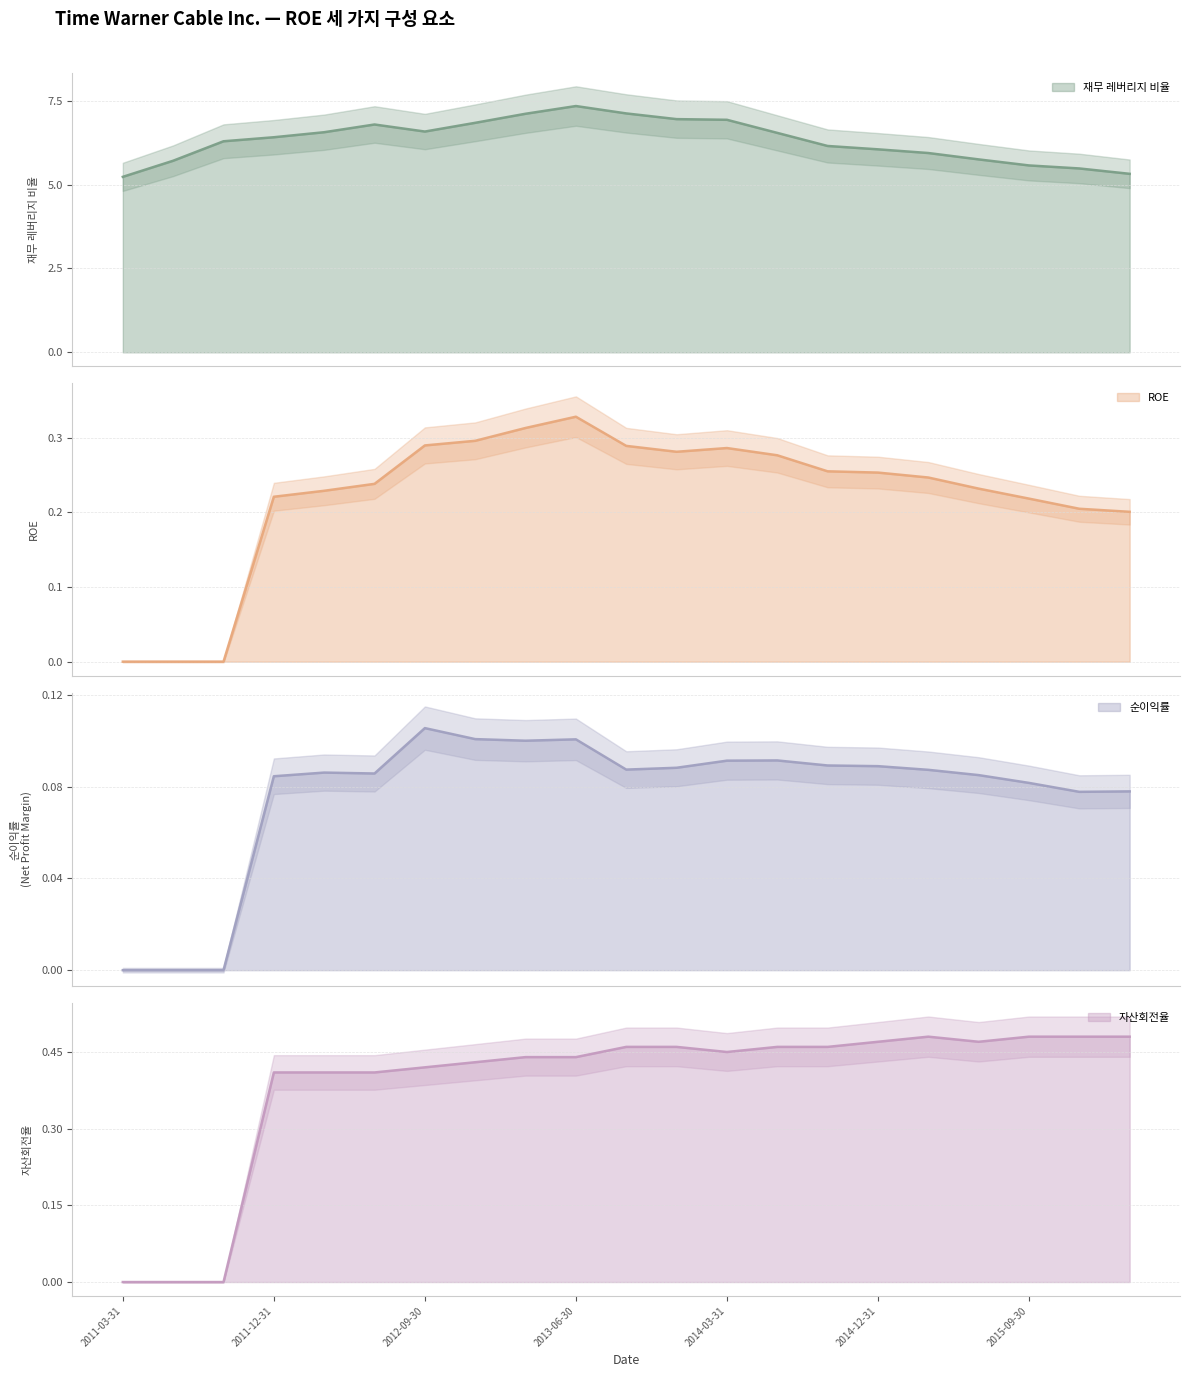

Rank the series at 2011-09-30 from lowest to highest value.

ROE, 순이익률, 자산회전율, 재무 레버리지 비율